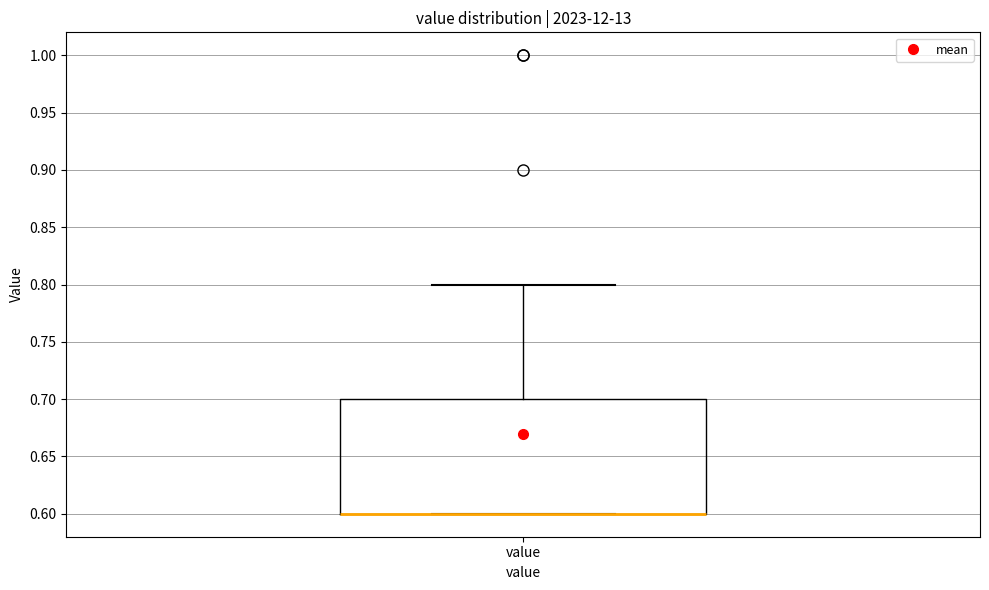

Read this box plot against the y-axis: the position of the median line, the range covered by the box, and the ends of both whiskers. The values are not printed on the chart, so give them approximately, as read against the axis.

median 0.6 (drawn on the box's lower edge), box 0.6 to 0.7, whiskers 0.6 to 0.8